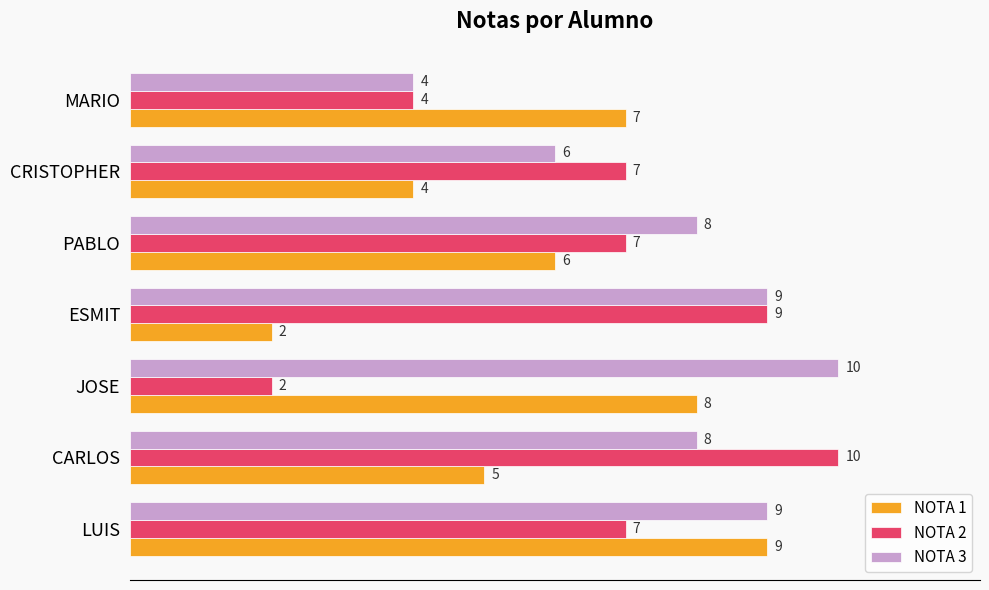

What is the spread (max minus min) of values at ESMIT?

7